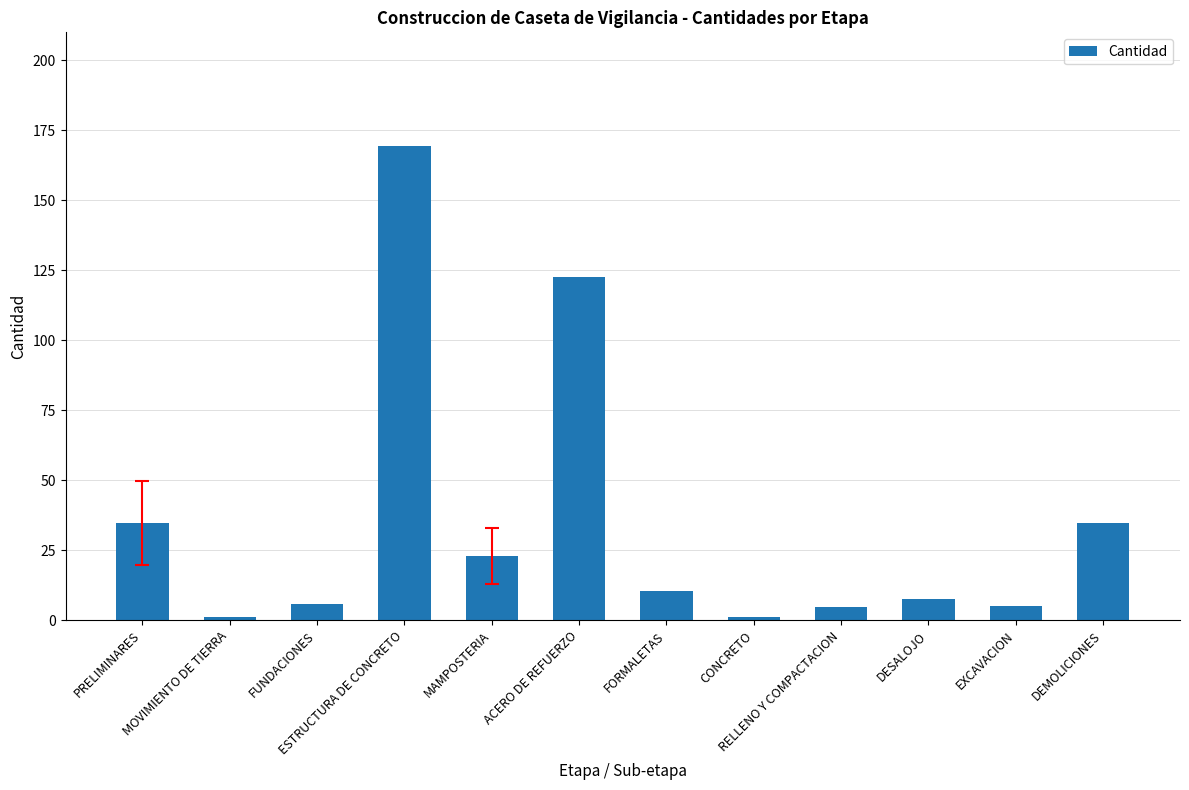

What is the sum of all values?

420.3